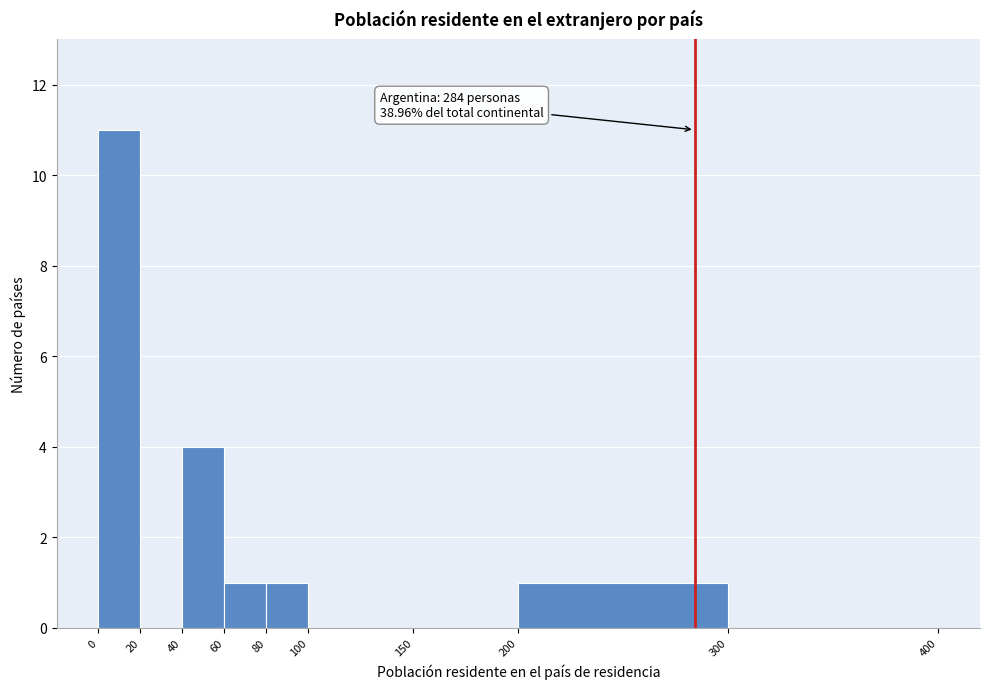

Which range on the x-axis has the tallest bar?

0 to 20